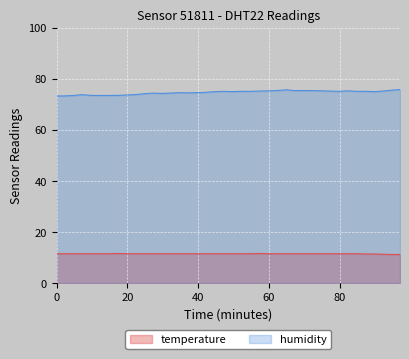

True or false: temperature and humidity cross at least once.

False